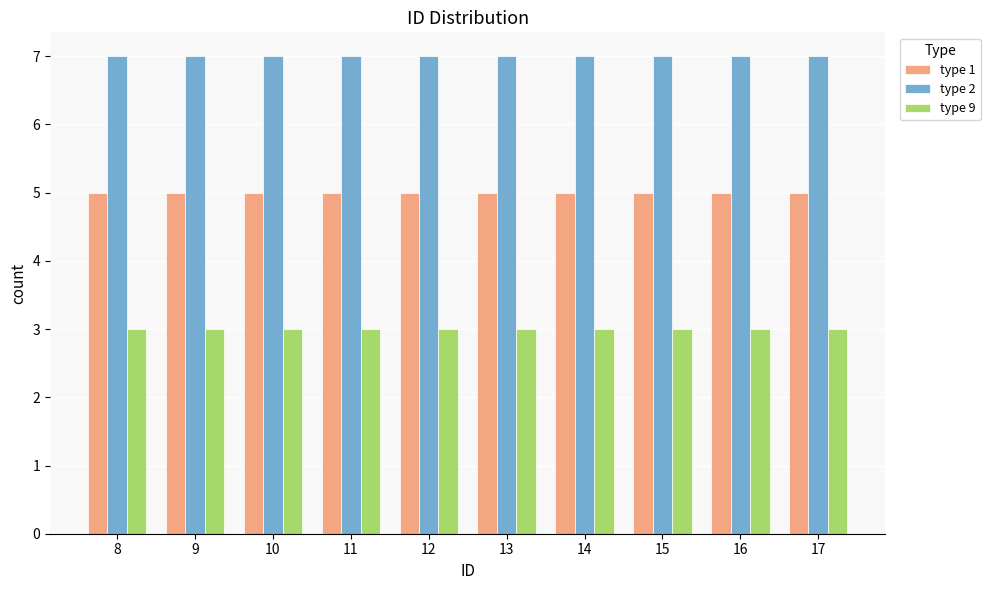

What is the spread (max minus min) of values at 15?

4